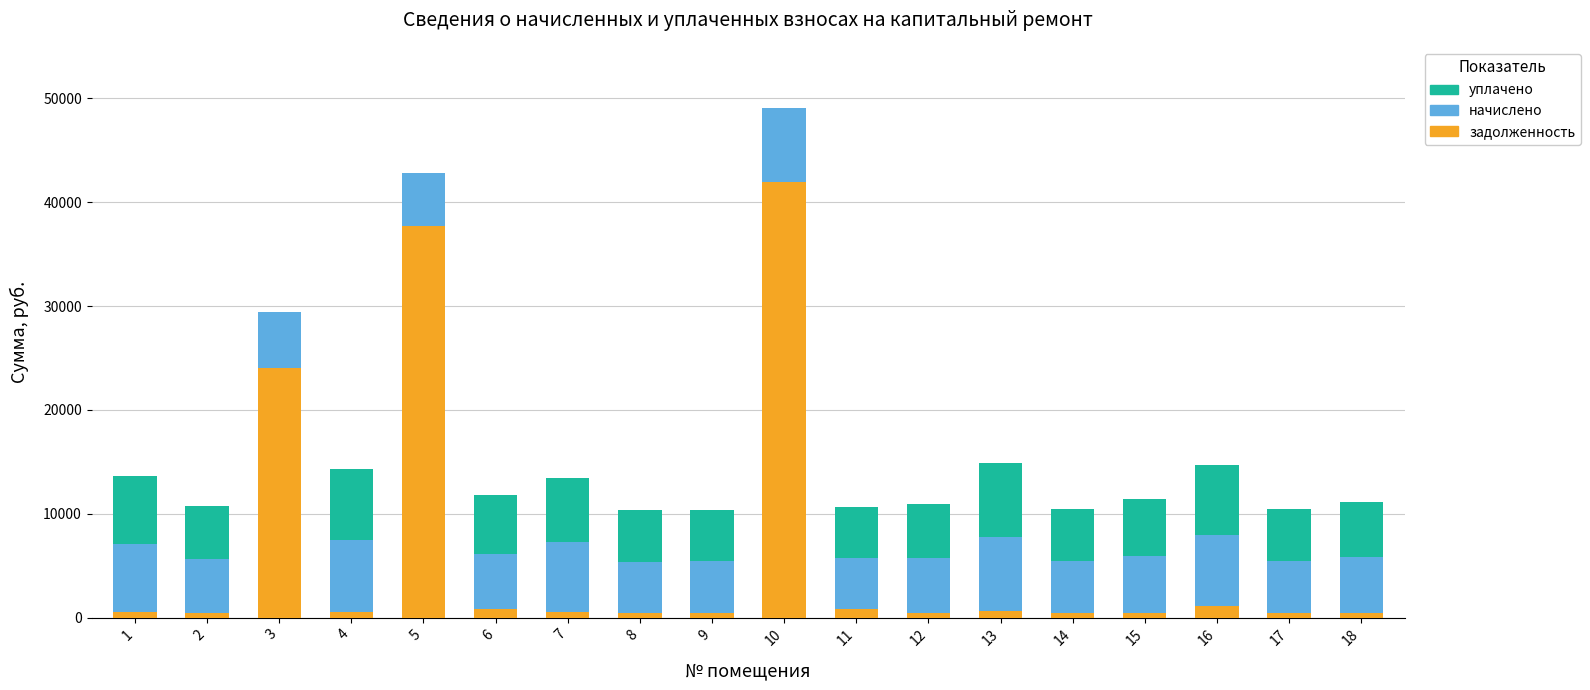

At which category is the sum across all series the highest?

10